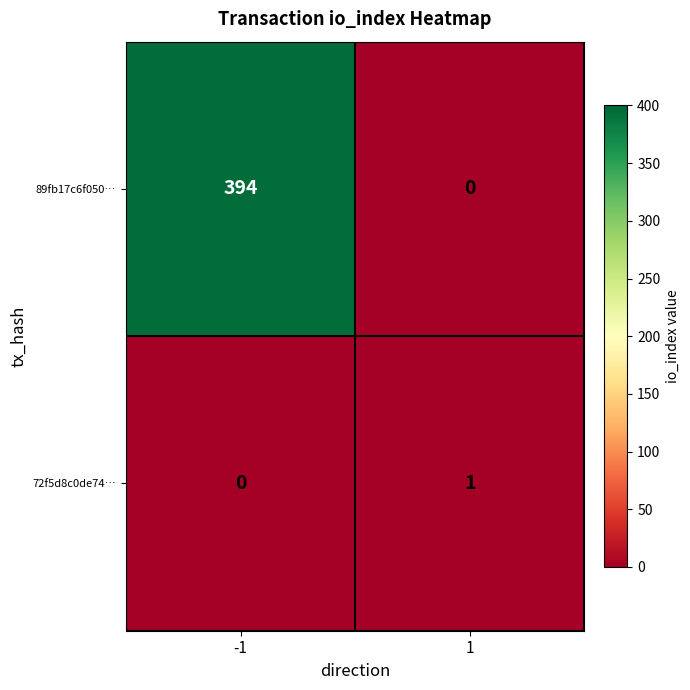

Is it true that 89fb17c6f050… equals 394 at -1?

True